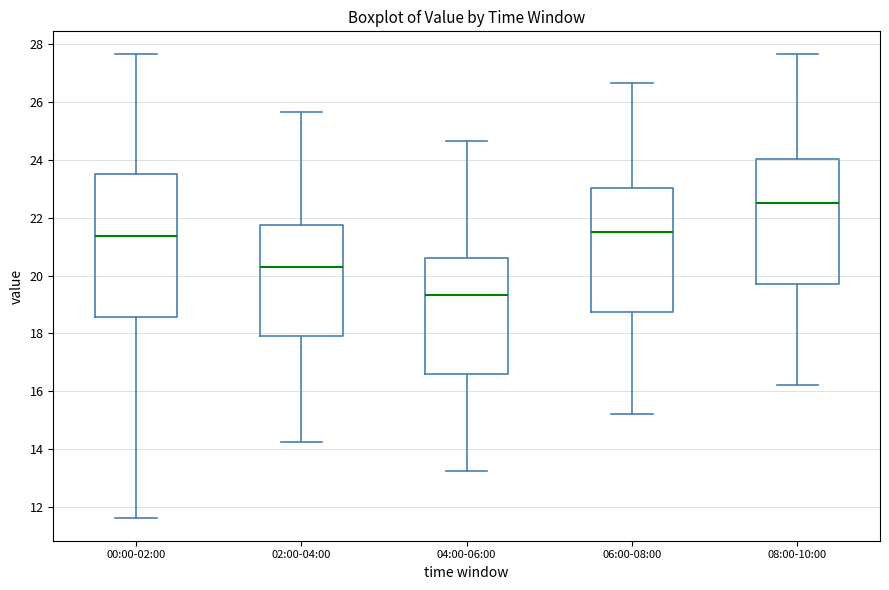

Where does the upper whisker of the box for 02:00-04:00 end on the y-axis? The values are not printed on the chart, so give them approximately, as read against the axis.

25.6